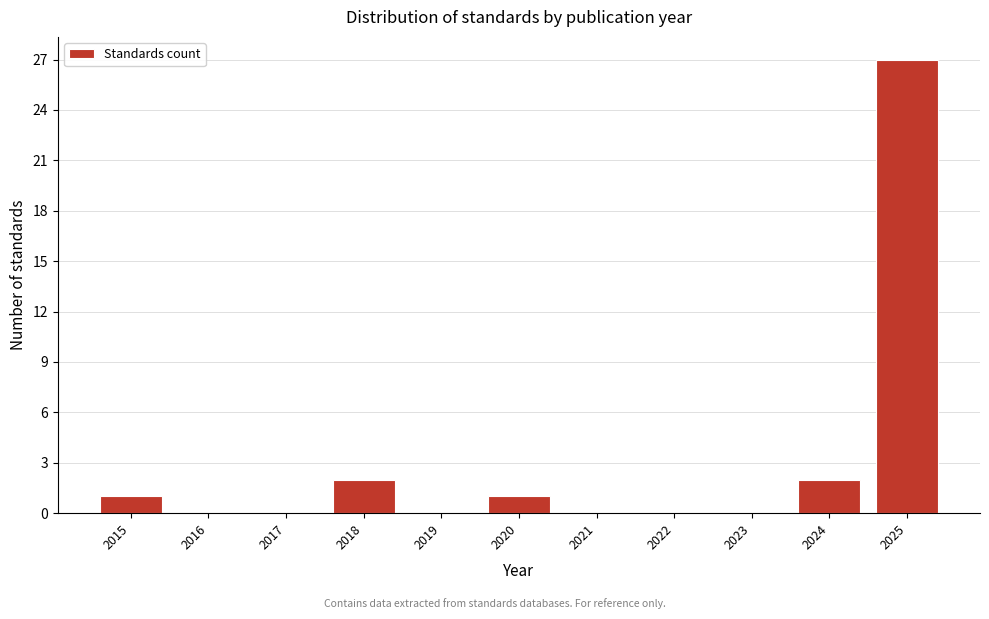

Reading right to left, extract all data points from this chart.

2025=27	2024=2	2023=0	2022=0	2021=0	2020=1	2019=0	2018=2	2017=0	2016=0	2015=1